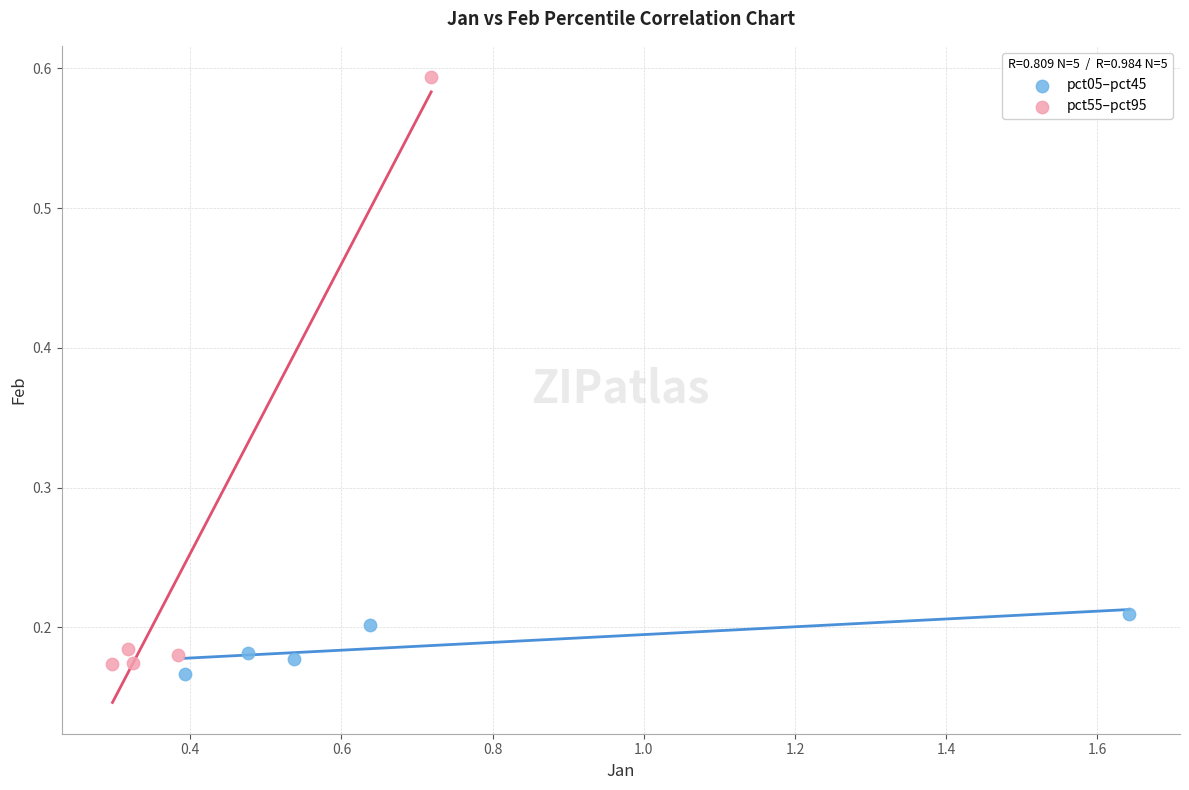

Which series reaches the minimum Y coordinate?

pct05–pct45